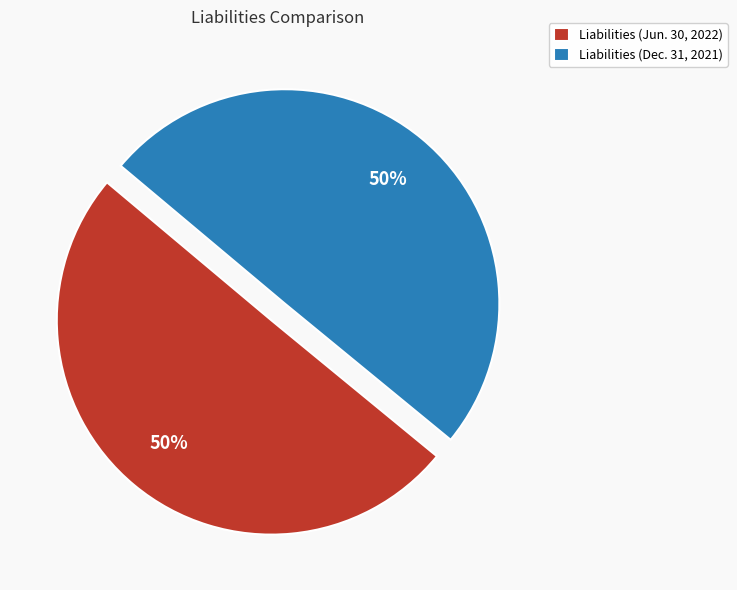

The Liabilities (Jun. 30, 2022) slice represents 50% of the pie. True or false?

True